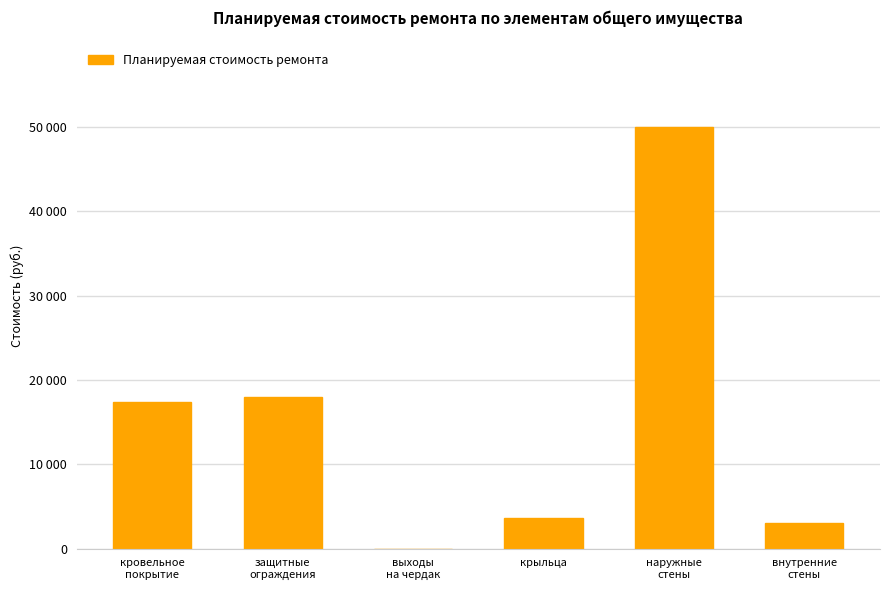

Reading left to right, what are all the values shown in this chart?

17343.6	17968.4	0.0	3686.0	49977.0	3056.4